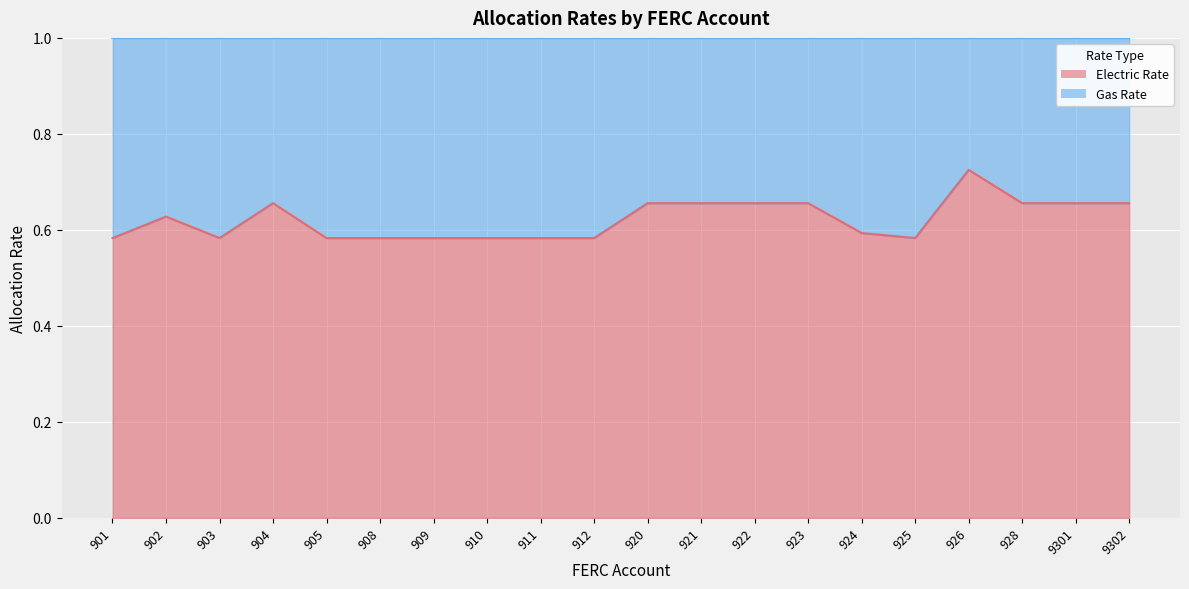

Count the values in the range 0 to 1.

20